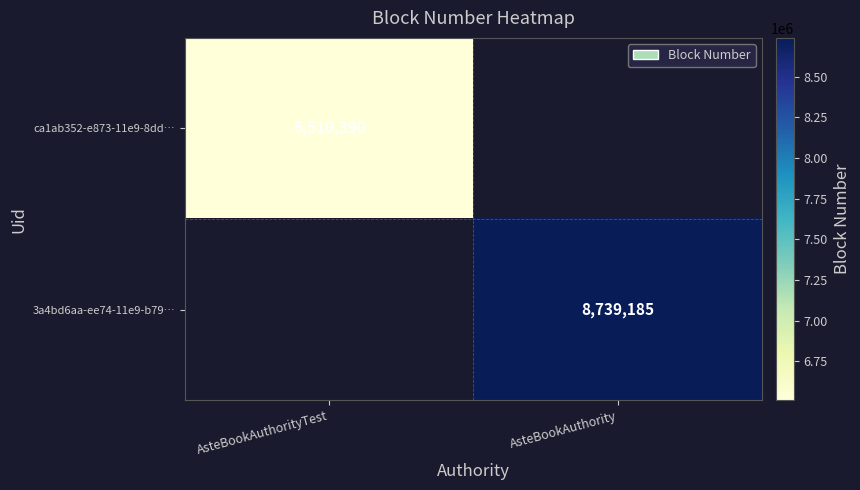

The value of 3a4bd6aa-ee74-11e9-b79… at AsteBookAuthority is 15138079. True or false?

False